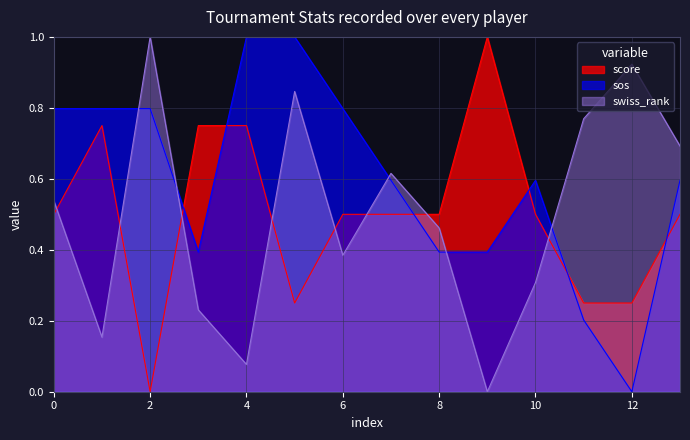

The swiss_rank series shows 0.6 at Brian Hooper. True or false?

True